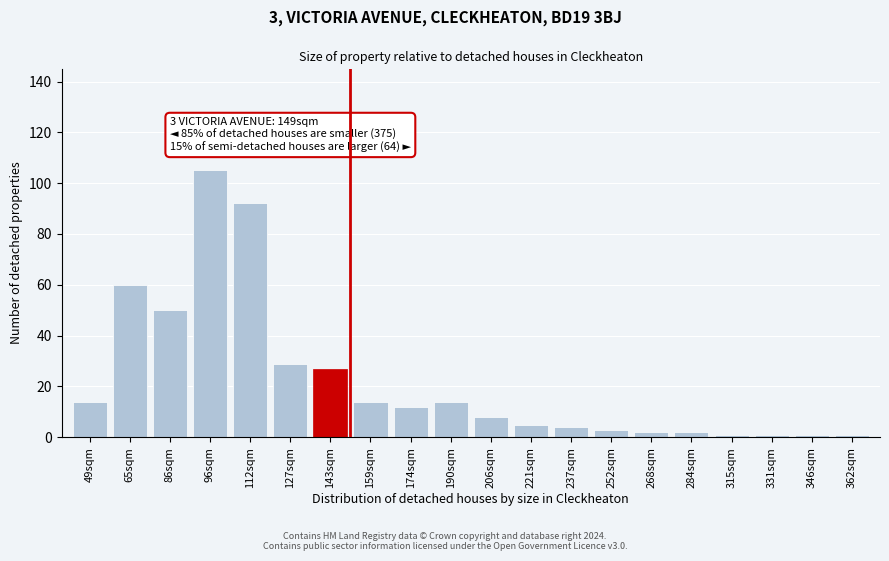

Reading left to right, transcribe all the data shown in this chart.

49sqm=14	65sqm=60	86sqm=50	96sqm=105	112sqm=92	127sqm=29	143sqm=27	159sqm=14	174sqm=12	190sqm=14	206sqm=8	221sqm=5	237sqm=4	252sqm=3	268sqm=2	284sqm=2	315sqm=1	331sqm=1	346sqm=1	362sqm=1